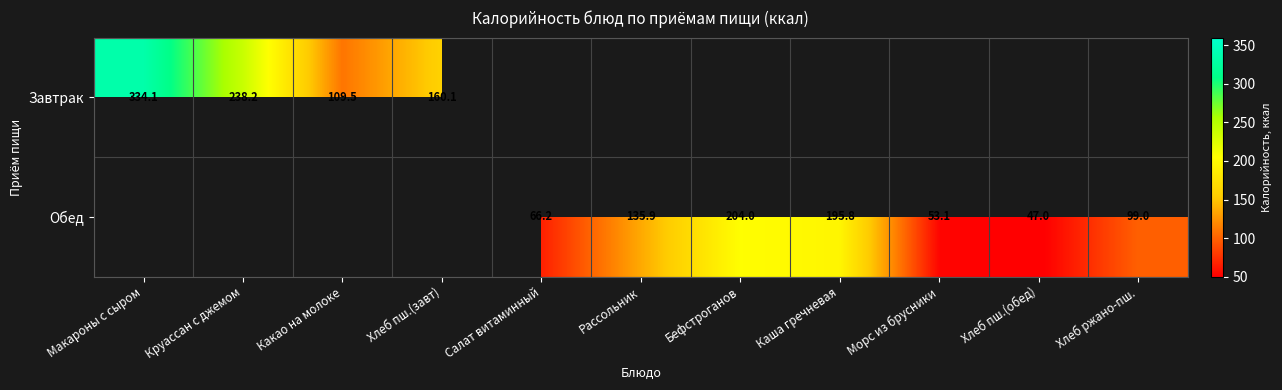

True or false: Обед has a value of 267.0 at Каша гречневая.

False